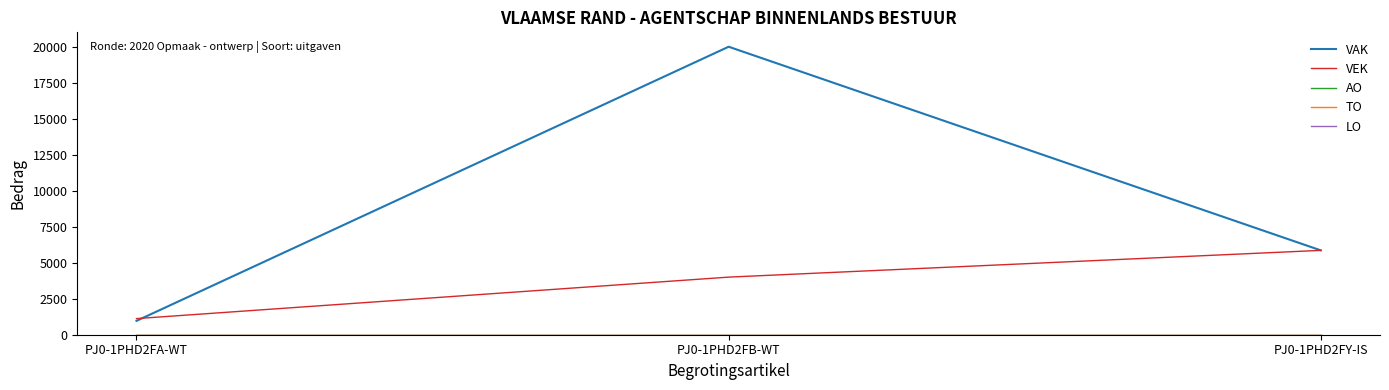

Rank the categories by AO value from lowest to highest.

PJ0-1PHD2FA-WT, PJ0-1PHD2FB-WT, PJ0-1PHD2FY-IS